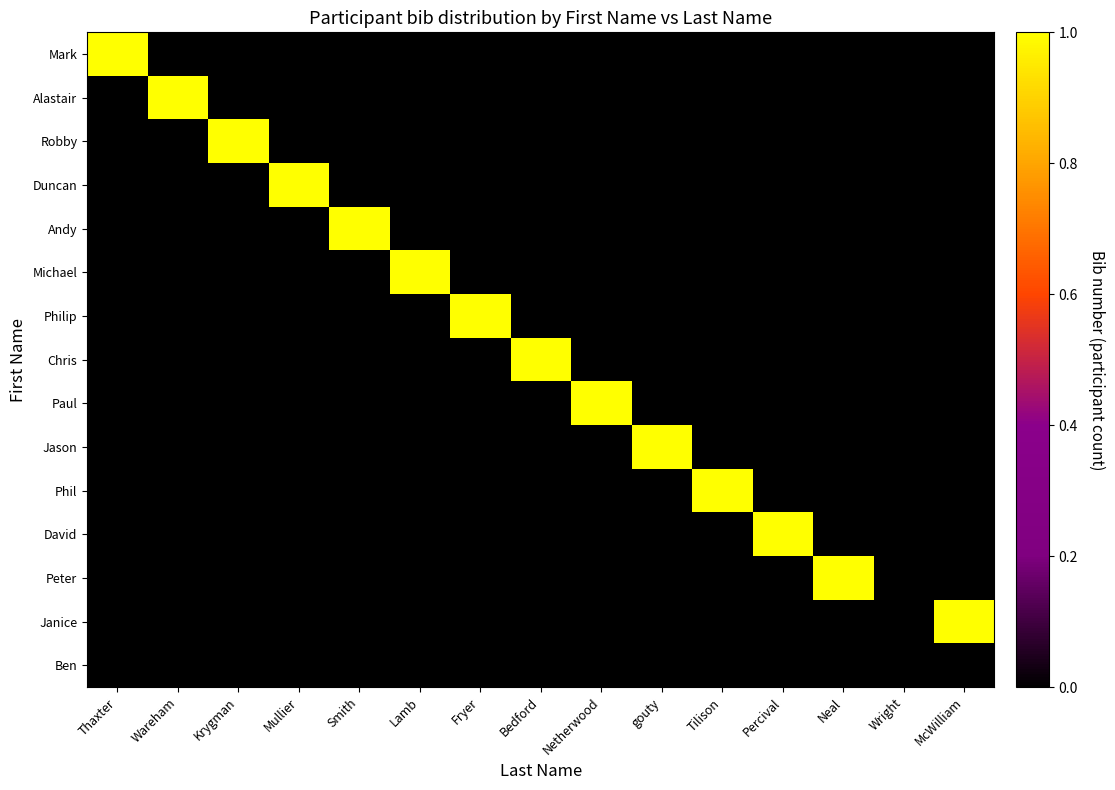

Reading right to left, what are all the values shown in this chart?

Mark: McWilliam=0	Wright=0	Neal=0	Percival=0	Tilison=0	gouty=0	Netherwood=0	Bedford=0	Fryer=0	Lamb=0	Smith=0	Mullier=0	Krygman=0	Wareham=0	Thaxter=1
Alastair: McWilliam=0	Wright=0	Neal=0	Percival=0	Tilison=0	gouty=0	Netherwood=0	Bedford=0	Fryer=0	Lamb=0	Smith=0	Mullier=0	Krygman=0	Wareham=1	Thaxter=0
Robby: McWilliam=0	Wright=0	Neal=0	Percival=0	Tilison=0	gouty=0	Netherwood=0	Bedford=0	Fryer=0	Lamb=0	Smith=0	Mullier=0	Krygman=1	Wareham=0	Thaxter=0
Duncan: McWilliam=0	Wright=0	Neal=0	Percival=0	Tilison=0	gouty=0	Netherwood=0	Bedford=0	Fryer=0	Lamb=0	Smith=0	Mullier=1	Krygman=0	Wareham=0	Thaxter=0
Andy: McWilliam=0	Wright=0	Neal=0	Percival=0	Tilison=0	gouty=0	Netherwood=0	Bedford=0	Fryer=0	Lamb=0	Smith=1	Mullier=0	Krygman=0	Wareham=0	Thaxter=0
Michael: McWilliam=0	Wright=0	Neal=0	Percival=0	Tilison=0	gouty=0	Netherwood=0	Bedford=0	Fryer=0	Lamb=1	Smith=0	Mullier=0	Krygman=0	Wareham=0	Thaxter=0
Philip: McWilliam=0	Wright=0	Neal=0	Percival=0	Tilison=0	gouty=0	Netherwood=0	Bedford=0	Fryer=1	Lamb=0	Smith=0	Mullier=0	Krygman=0	Wareham=0	Thaxter=0
Chris: McWilliam=0	Wright=0	Neal=0	Percival=0	Tilison=0	gouty=0	Netherwood=0	Bedford=1	Fryer=0	Lamb=0	Smith=0	Mullier=0	Krygman=0	Wareham=0	Thaxter=0
Paul: McWilliam=0	Wright=0	Neal=0	Percival=0	Tilison=0	gouty=0	Netherwood=1	Bedford=0	Fryer=0	Lamb=0	Smith=0	Mullier=0	Krygman=0	Wareham=0	Thaxter=0
Jason: McWilliam=0	Wright=0	Neal=0	Percival=0	Tilison=0	gouty=1	Netherwood=0	Bedford=0	Fryer=0	Lamb=0	Smith=0	Mullier=0	Krygman=0	Wareham=0	Thaxter=0
Phil: McWilliam=0	Wright=0	Neal=0	Percival=0	Tilison=1	gouty=0	Netherwood=0	Bedford=0	Fryer=0	Lamb=0	Smith=0	Mullier=0	Krygman=0	Wareham=0	Thaxter=0
David: McWilliam=0	Wright=0	Neal=0	Percival=1	Tilison=0	gouty=0	Netherwood=0	Bedford=0	Fryer=0	Lamb=0	Smith=0	Mullier=0	Krygman=0	Wareham=0	Thaxter=0
Peter: McWilliam=0	Wright=0	Neal=1	Percival=0	Tilison=0	gouty=0	Netherwood=0	Bedford=0	Fryer=0	Lamb=0	Smith=0	Mullier=0	Krygman=0	Wareham=0	Thaxter=0
Janice: McWilliam=1	Wright=0	Neal=0	Percival=0	Tilison=0	gouty=0	Netherwood=0	Bedford=0	Fryer=0	Lamb=0	Smith=0	Mullier=0	Krygman=0	Wareham=0	Thaxter=0
Ben: McWilliam=0	Wright=0	Neal=0	Percival=0	Tilison=0	gouty=0	Netherwood=0	Bedford=0	Fryer=0	Lamb=0	Smith=0	Mullier=0	Krygman=0	Wareham=0	Thaxter=0